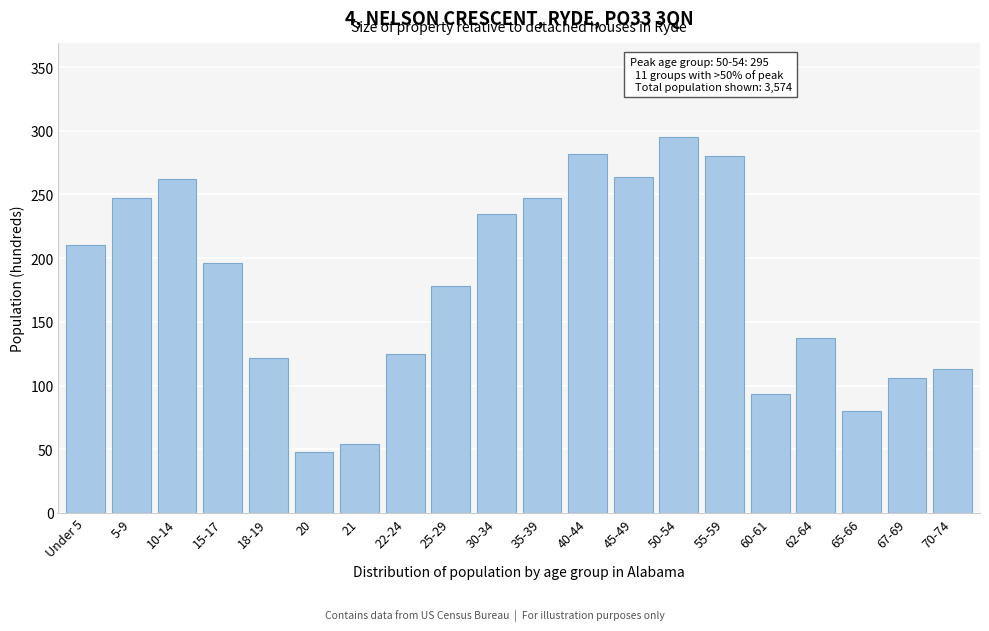

Reading left to right, what are all the values shown in this chart?

210	247	262	196	122	48	54	125	178	235	247	282	264	295	280	93	137	80	106	113